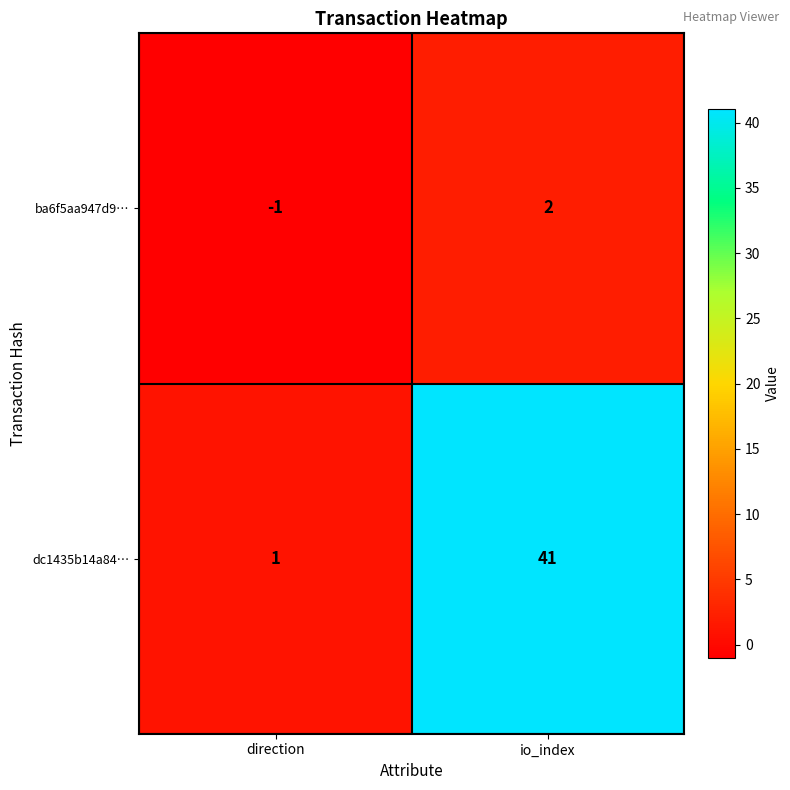

At which category is the sum across all series the highest?

io_index